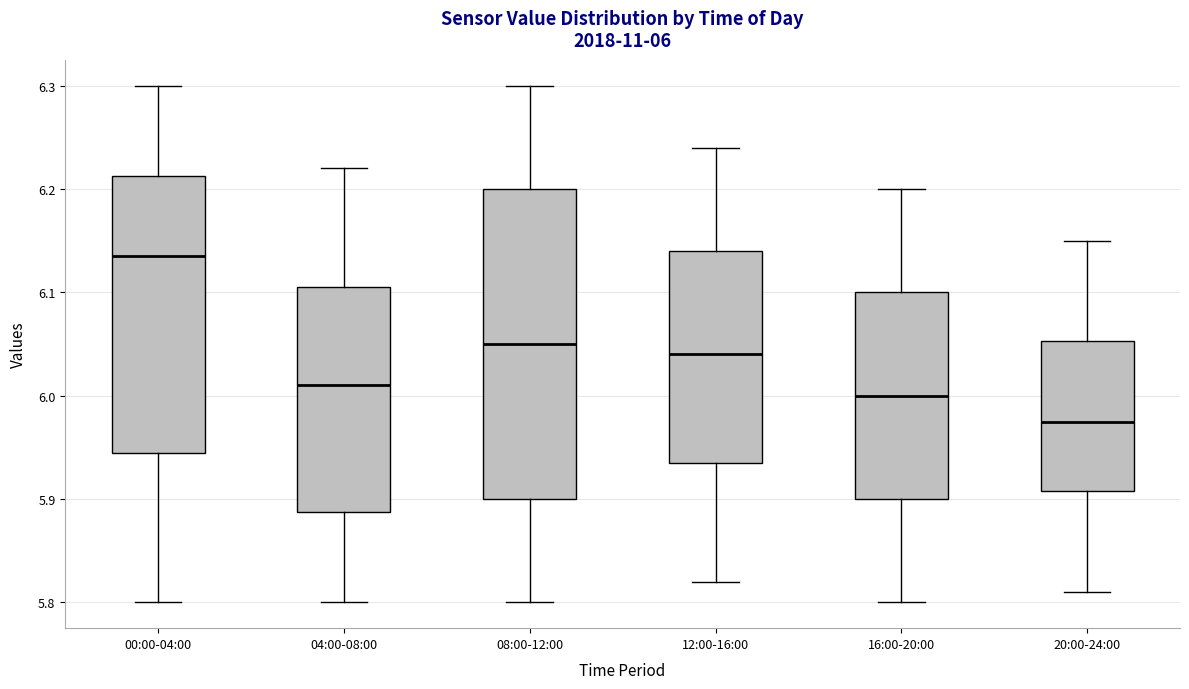

Comparing the boxes themselves (not the whiskers), which one is the tallest?

08:00-12:00